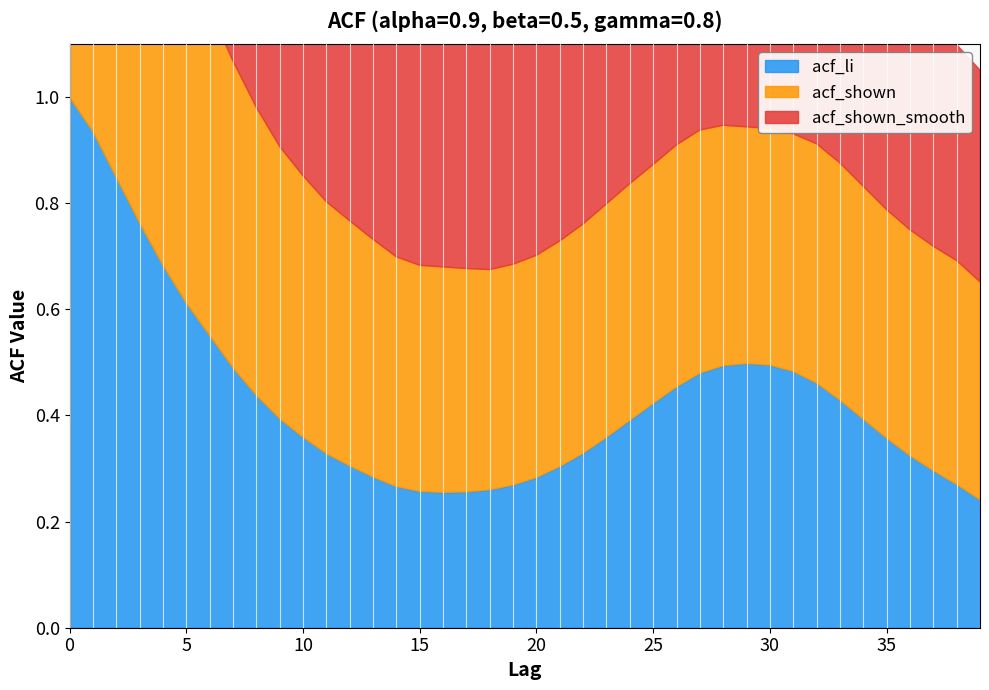

What is the minimum value for acf_shown?

0.4